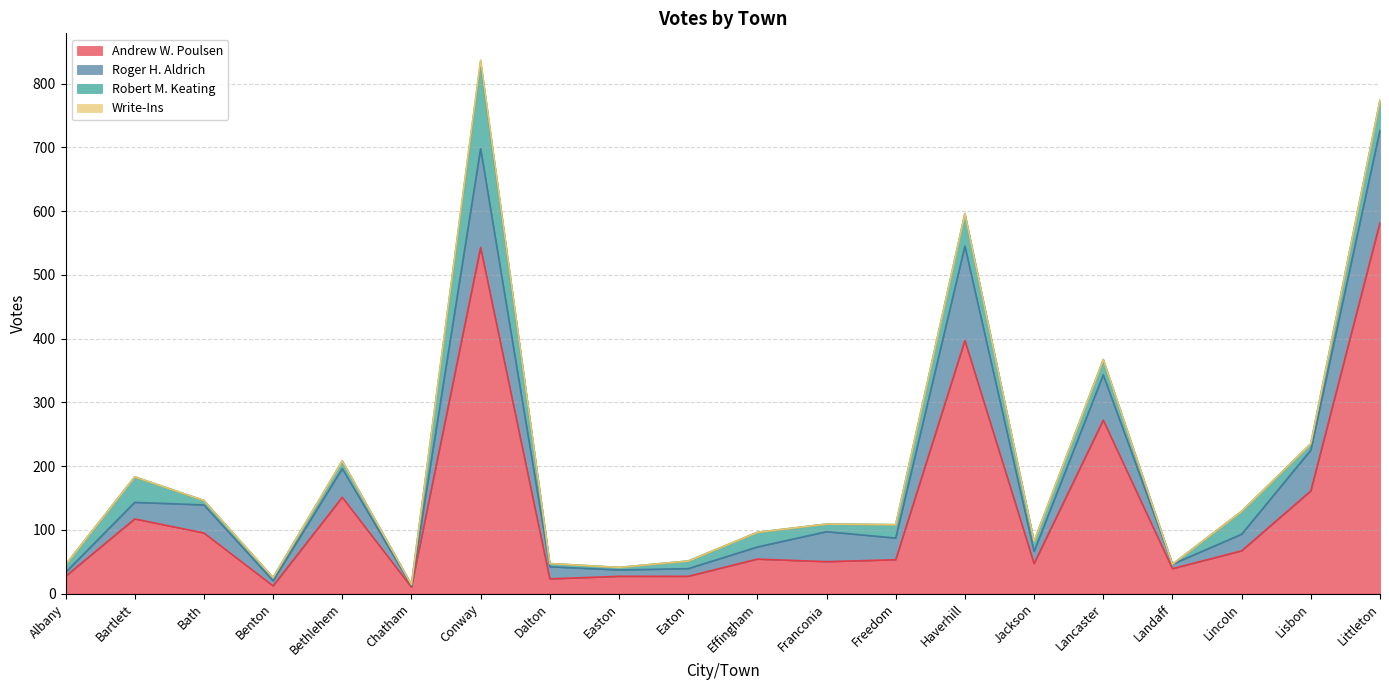

Reading left to right, what are all the values shown in this chart?

Andrew W. Poulsen: Albany=27	Bartlett=117	Bath=95	Benton=12	Bethlehem=151	Chatham=10	Conway=543	Dalton=23	Easton=27	Eaton=27	Effingham=54	Franconia=50	Freedom=53	Haverhill=397	Jackson=47	Lancaster=272	Landaff=39	Lincoln=67	Lisbon=161	Littleton=582
Roger H. Aldrich: Albany=6	Bartlett=26	Bath=44	Benton=8	Bethlehem=45	Chatham=2	Conway=155	Dalton=19	Easton=10	Eaton=12	Effingham=19	Franconia=47	Freedom=34	Haverhill=148	Jackson=19	Lancaster=71	Landaff=7	Lincoln=26	Lisbon=64	Littleton=145
Robert M. Keating: Albany=12	Bartlett=40	Bath=7	Benton=5	Bethlehem=12	Chatham=2	Conway=136	Dalton=5	Easton=4	Eaton=12	Effingham=23	Franconia=12	Freedom=21	Haverhill=51	Jackson=16	Lancaster=24	Landaff=0	Lincoln=36	Lisbon=10	Littleton=47
Write-Ins: Albany=0	Bartlett=0	Bath=0	Benton=0	Bethlehem=0	Chatham=0	Conway=3	Dalton=0	Easton=0	Eaton=0	Effingham=0	Franconia=0	Freedom=0	Haverhill=0	Jackson=0	Lancaster=0	Landaff=0	Lincoln=0	Lisbon=0	Littleton=0